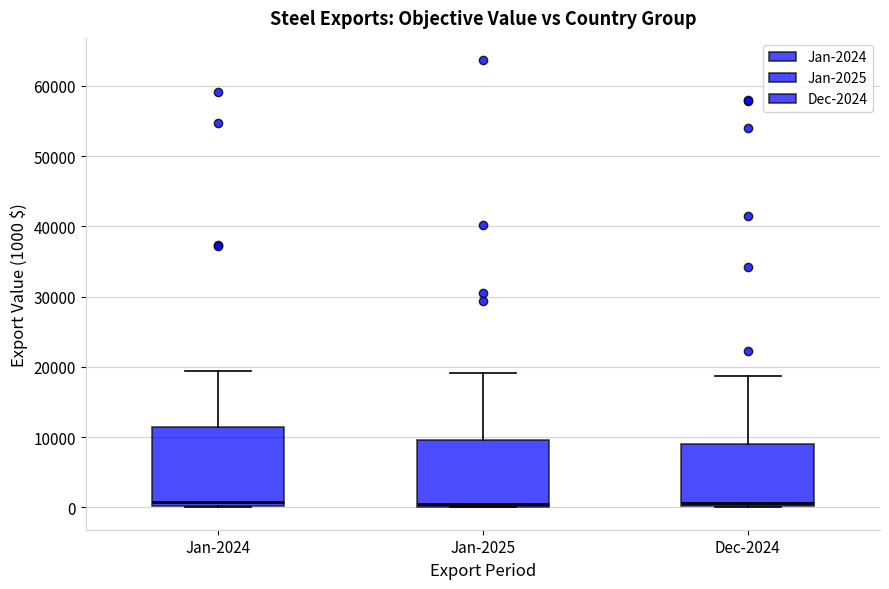

Reading left to right, transcribe this box plot: for each box, give where its median line is, the range the box spans, and where its two whiskers end, as read against the y-axis. The values are not printed on the chart, so give them approximately, as read against the axis.

Jan-2024: median 1000, box 0 to 11000, whiskers 0 to 19000
Jan-2025: median 1000, box 0 to 10000, whiskers 0 to 19000
Dec-2024: median 1000, box 0 to 9000, whiskers 0 to 19000